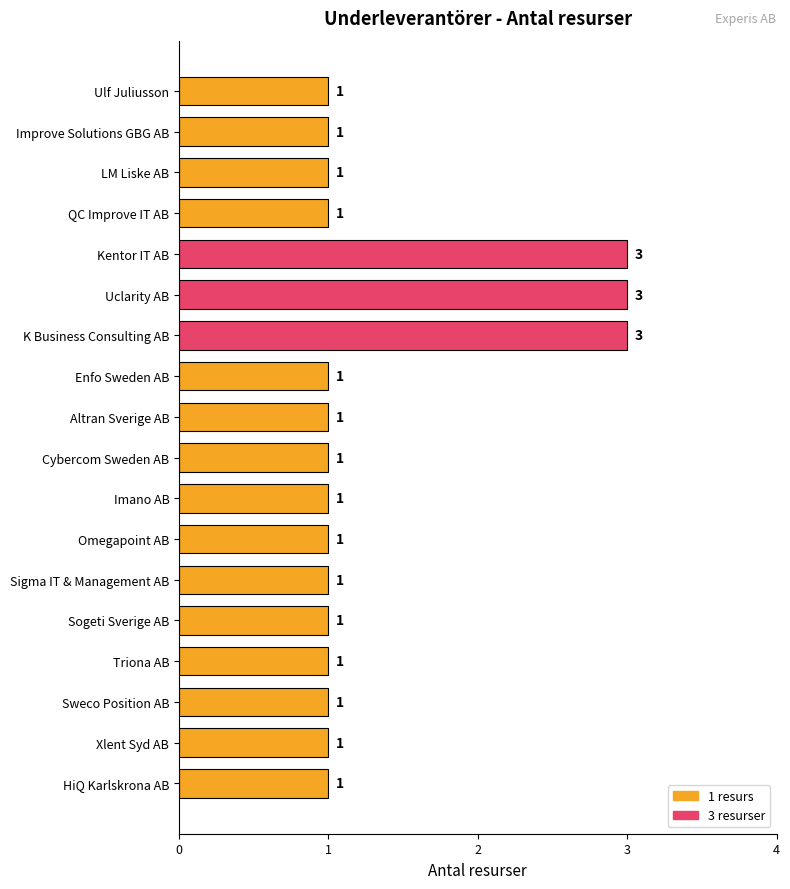

What is the smallest value displayed?

1